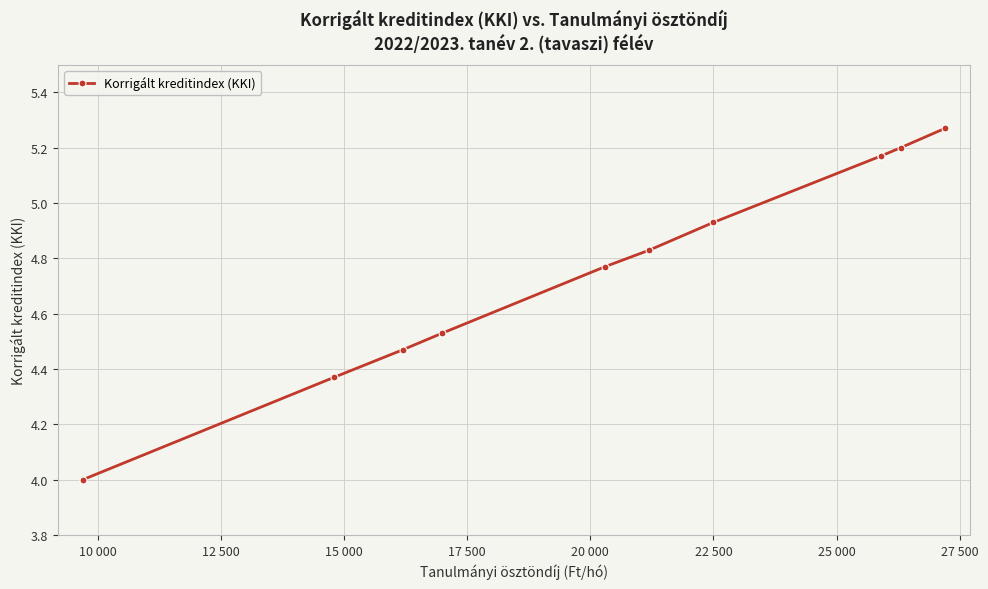

What is the minimum value shown in the chart?

4.0